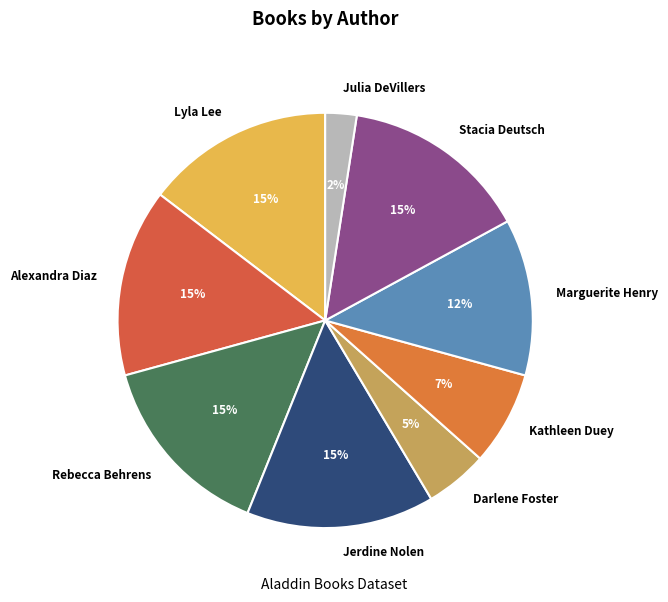

Is the sum of Julia DeVillers and Jerdine Nolen greater than half?

No